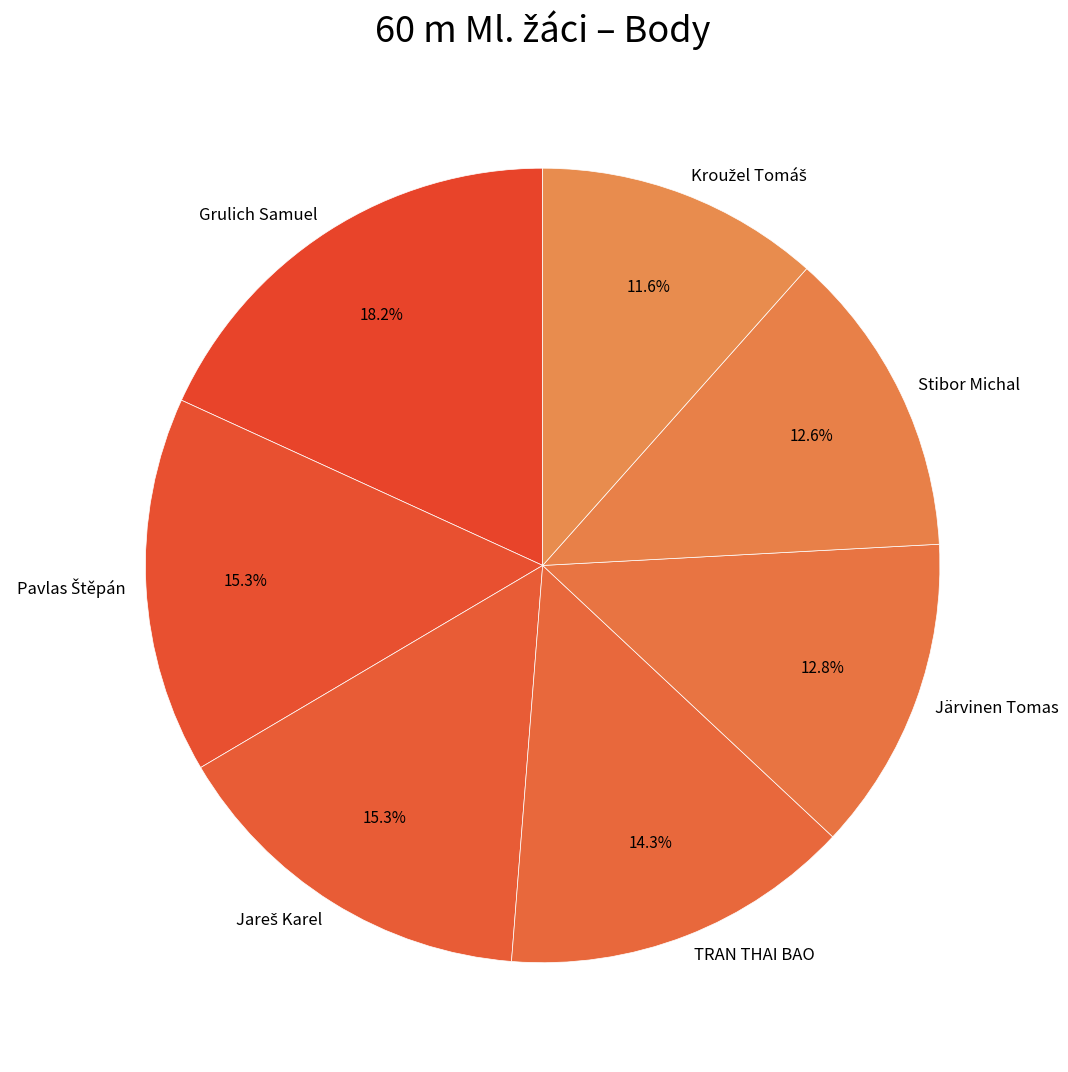

Which has a higher value, Grulich Samuel or Stibor Michal?

Grulich Samuel